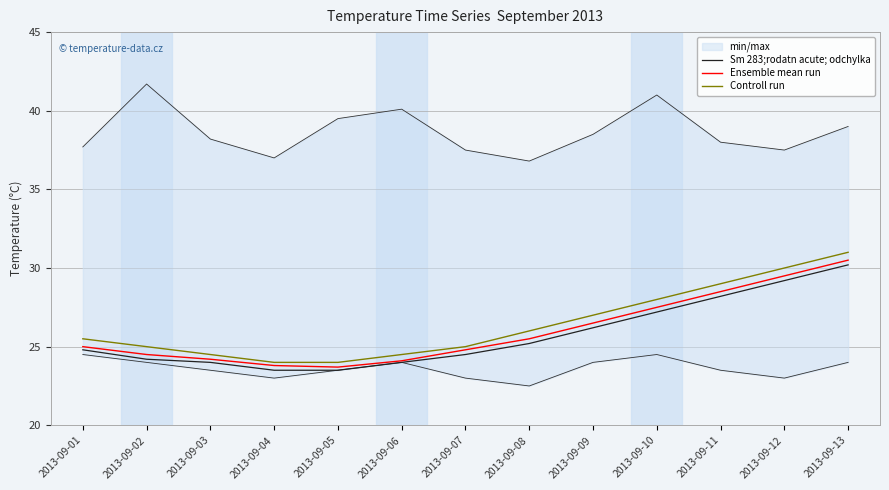

Between 2013-09-02 and 2013-09-13, which series saw the biggest shift?

Sm 283;rodatn acute; odchylka